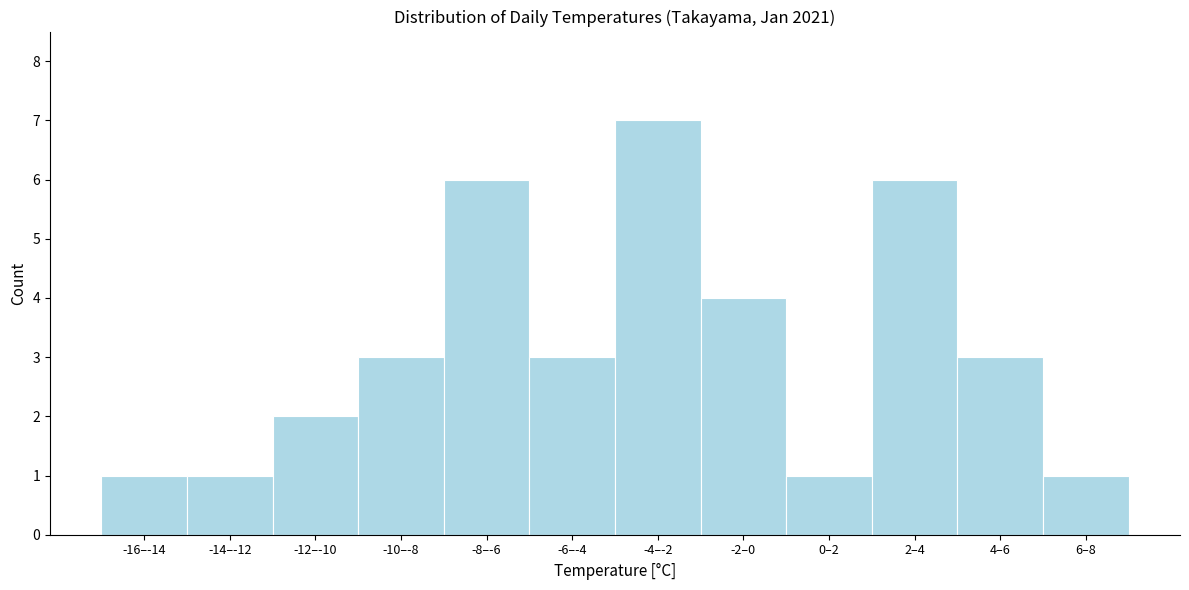

Reading left to right, list all the values displayed in this chart.

1	1	2	3	6	3	7	4	1	6	3	1